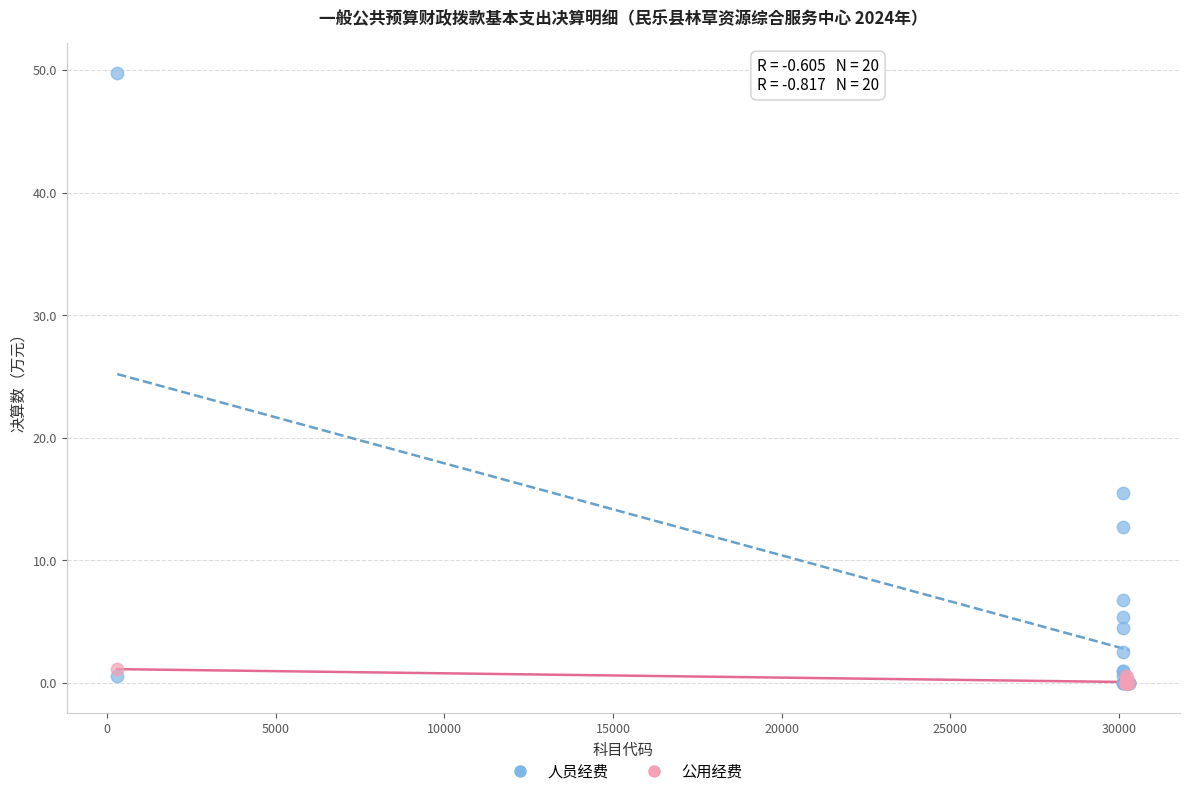

Which series reaches the maximum Y coordinate?

人员经费